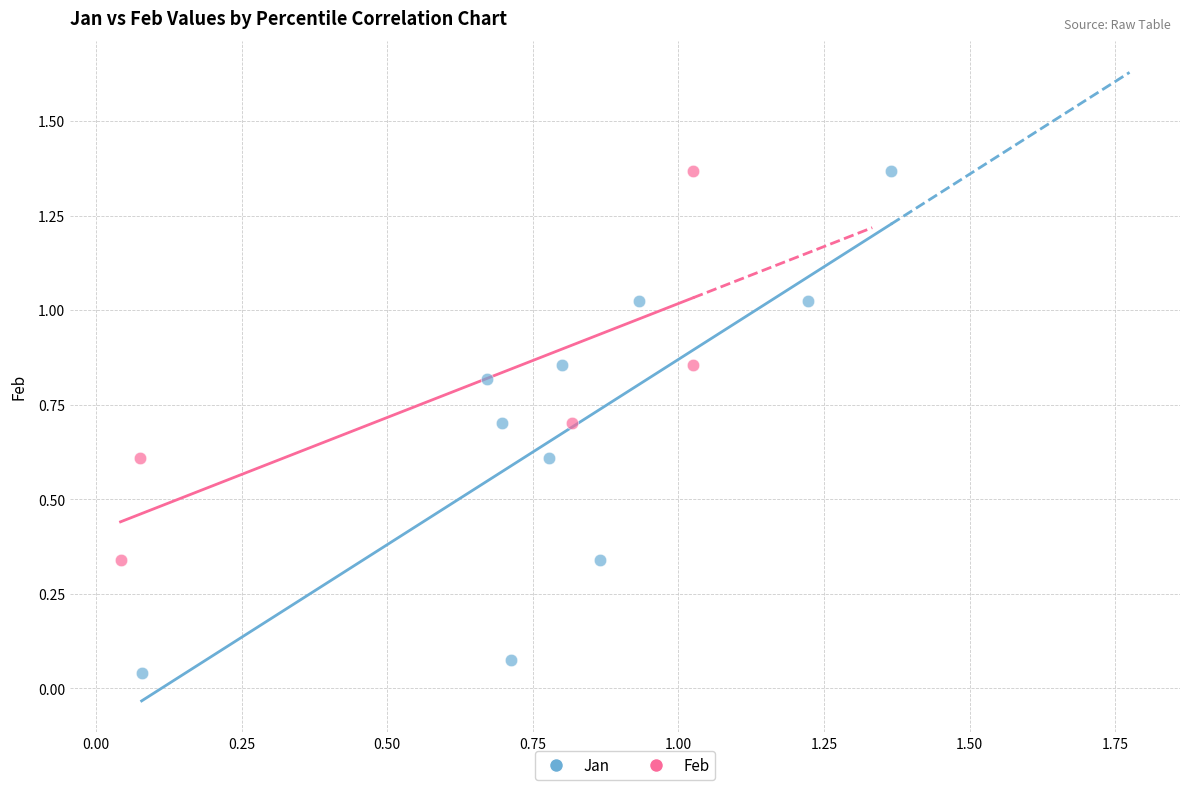

Which series has the largest Y range (max minus min)?

Jan